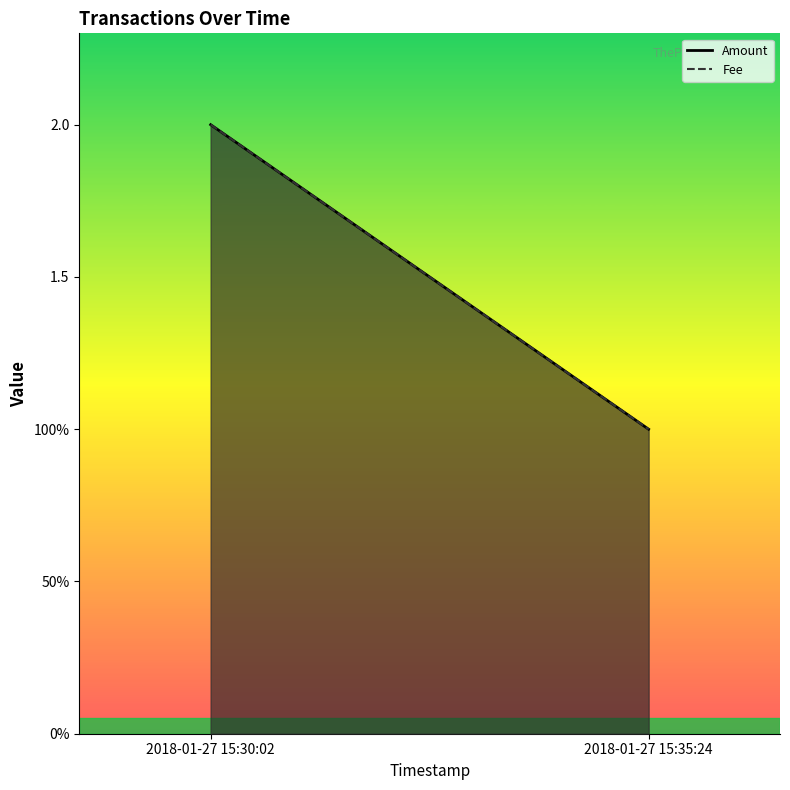

How many lines are shown in the chart?

2